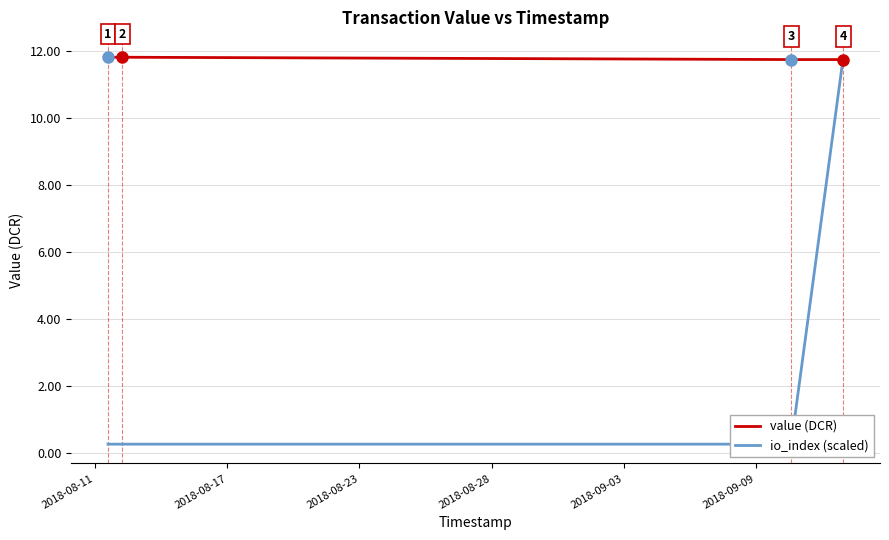

True or false: value (DCR) has more than 1 interior local peaks.

False